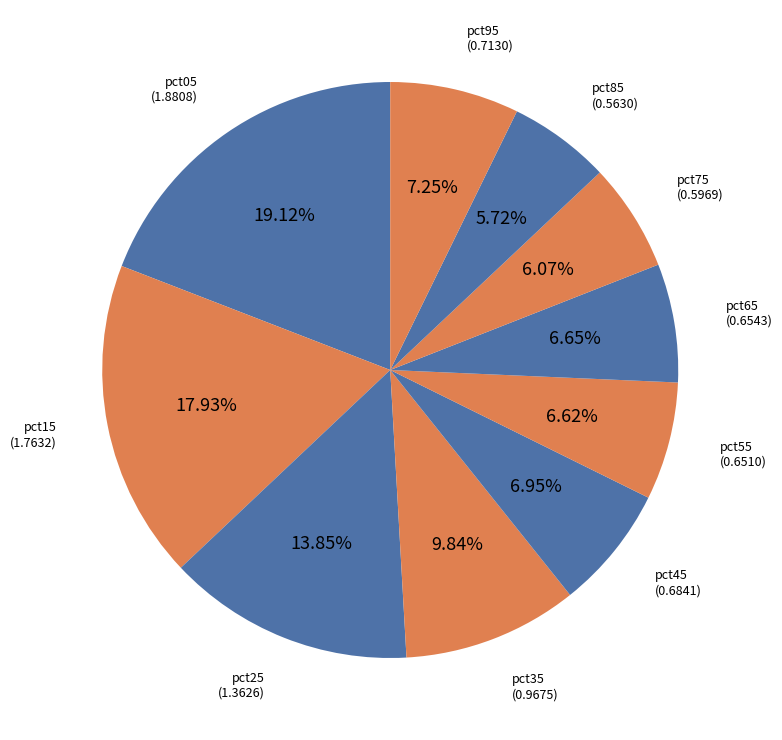

How many slices are in this pie chart?

10